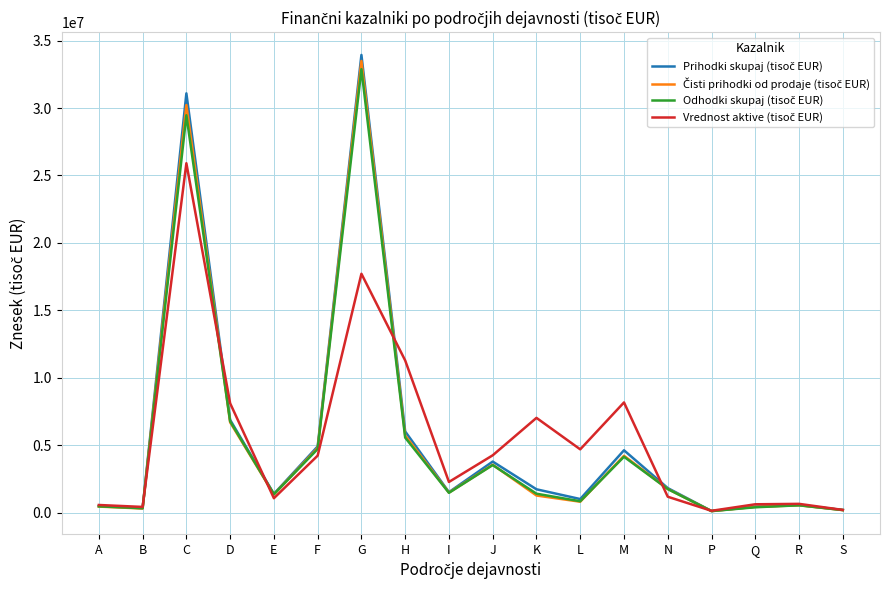

What is the total value across all series at M?

21149141.1